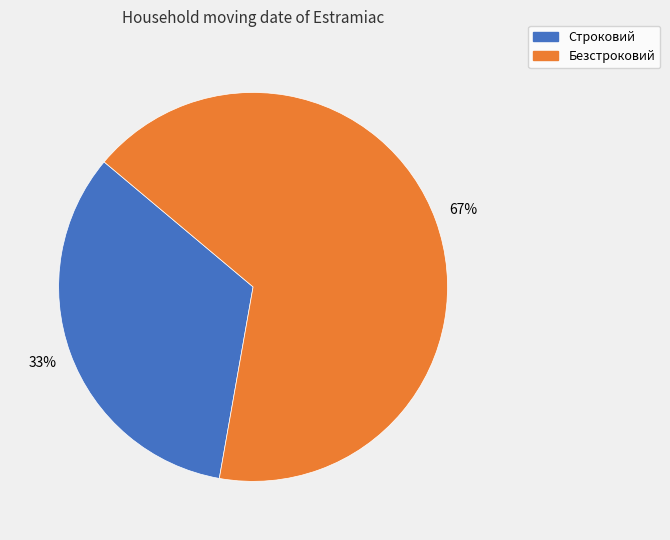

What is the smallest slice in the pie chart?

Строковий